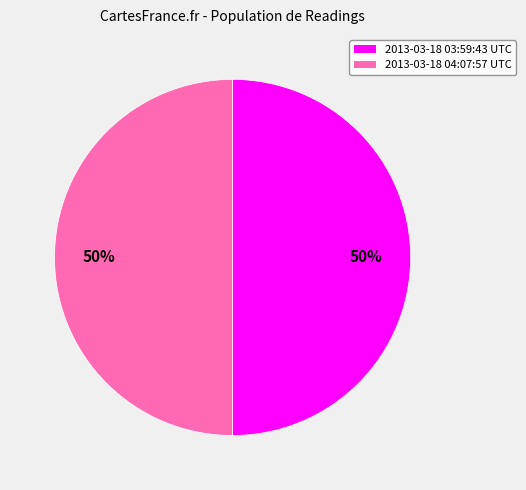

Do 2013-03-18 03:59:43 UTC and 2013-03-18 04:07:57 UTC together represent more than half of the pie?

Yes